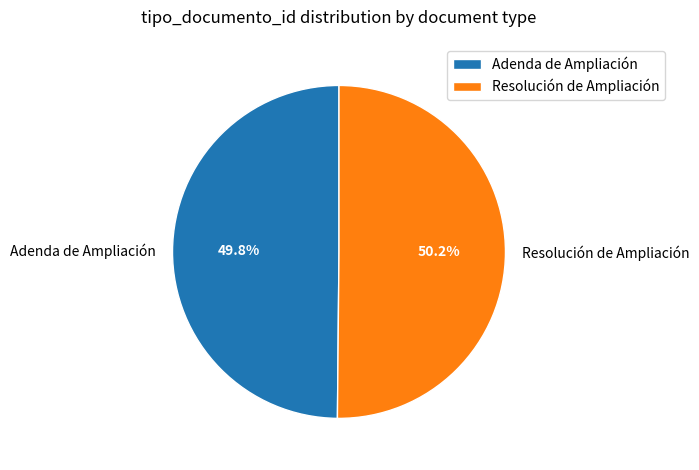

To the nearest percent, what portion does Adenda de Ampliación represent?

50%